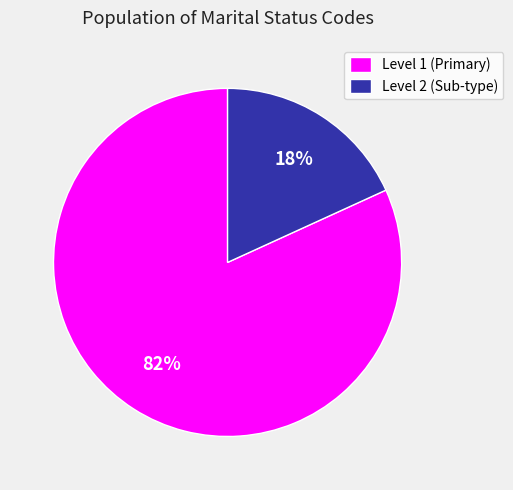

Which slice is the smallest?

Level 2 (Sub-type)